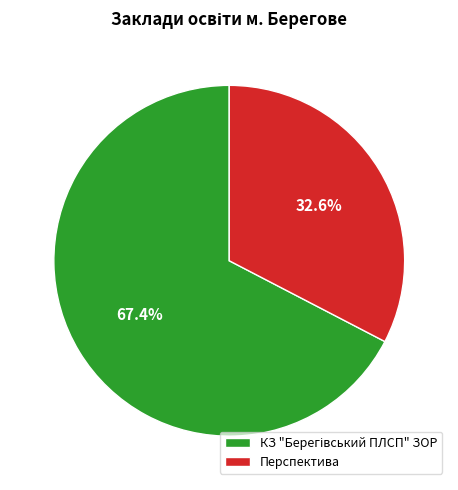

What is the smallest slice in the pie chart?

Перспектива